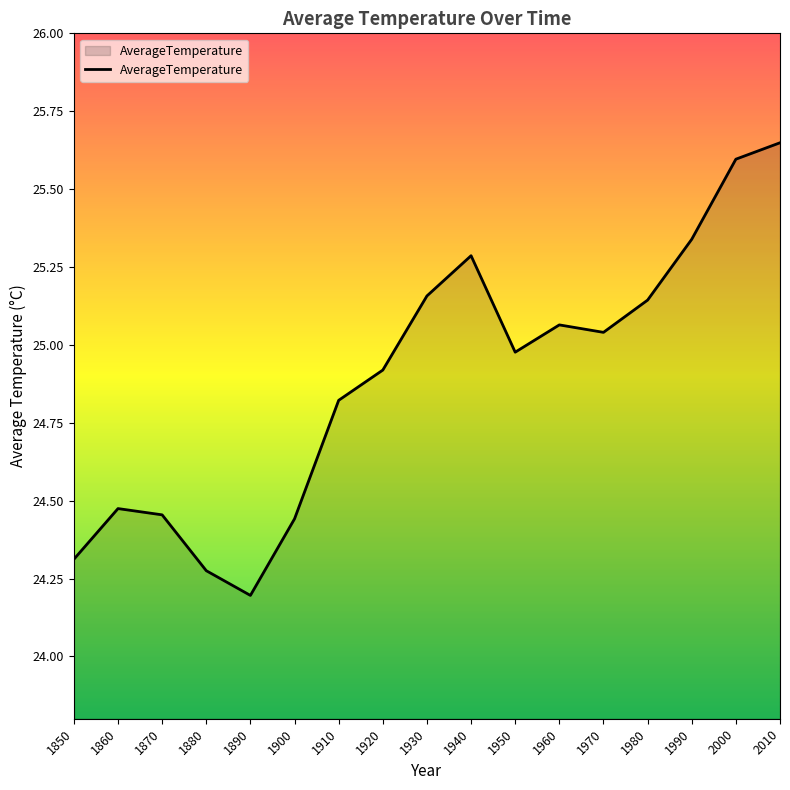

Which label corresponds to the smallest value in the chart?

1890